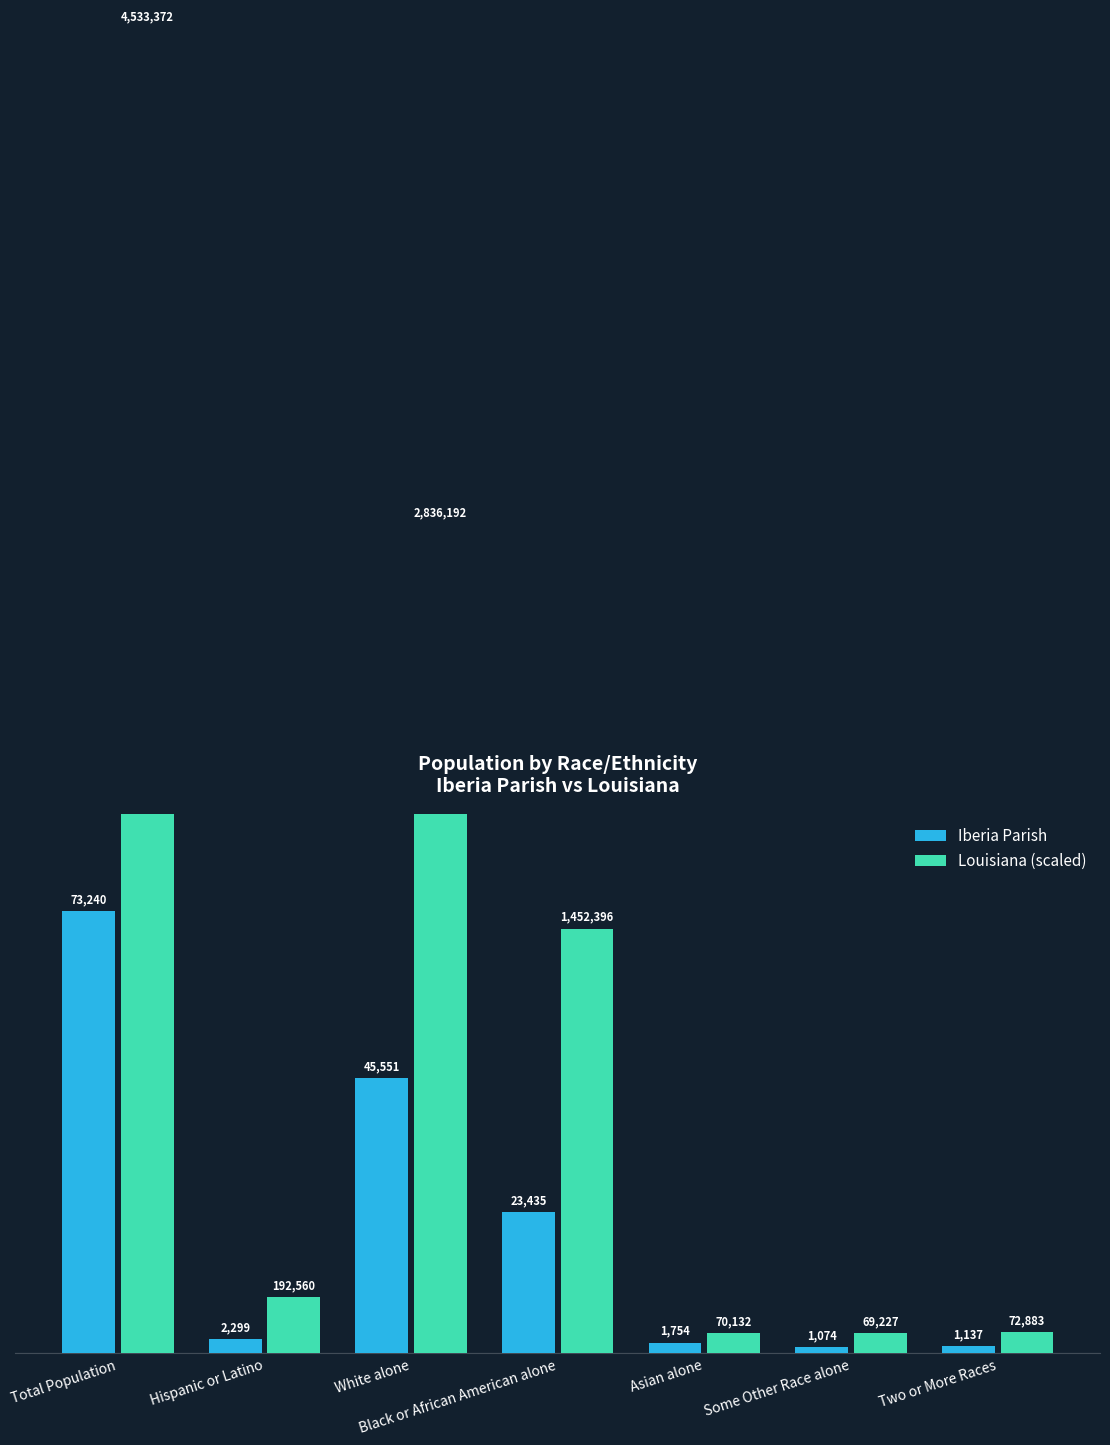

Is the value of Louisiana (scaled) at White alone greater than the value of Iberia Parish at Hispanic or Latino?

Yes